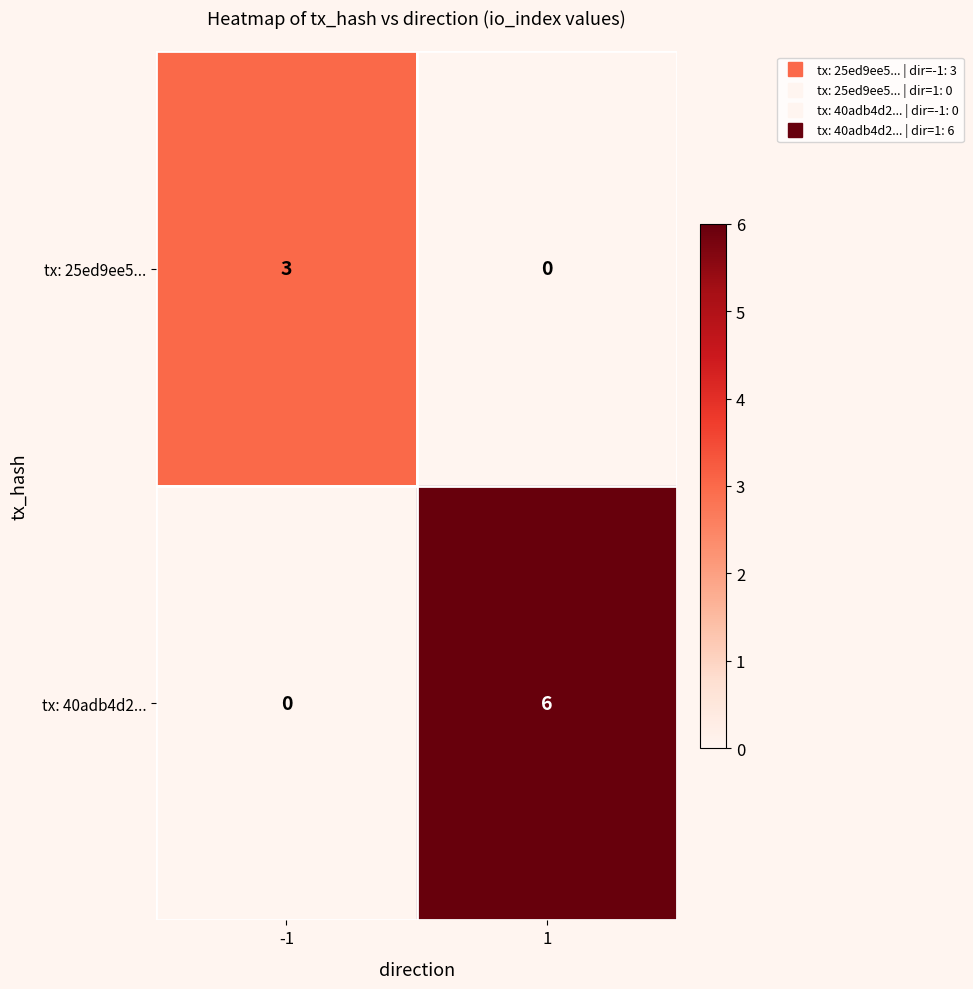

The value of tx: 40adb4d2... at -1 is 0. True or false?

True